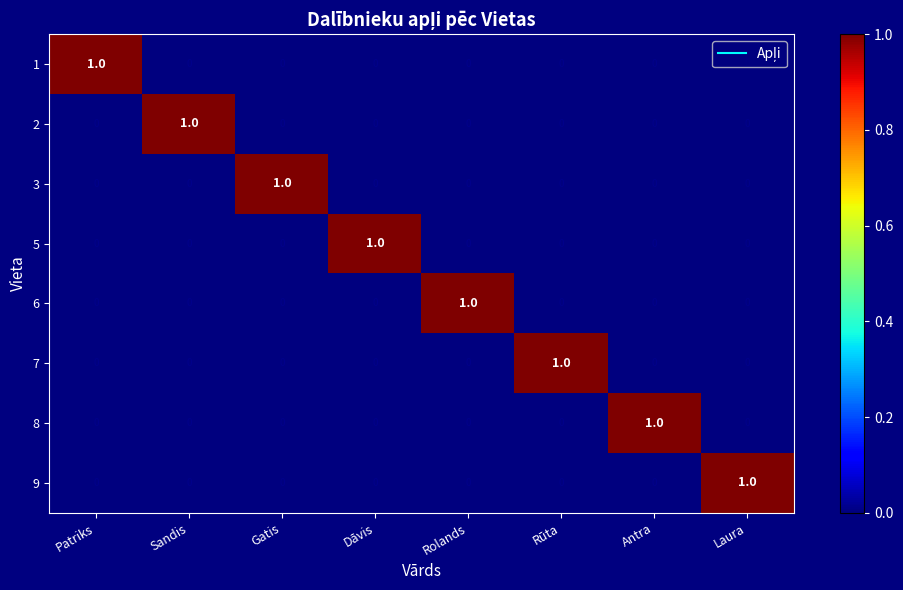

Which category has the highest value in the 3 series?

Gatis